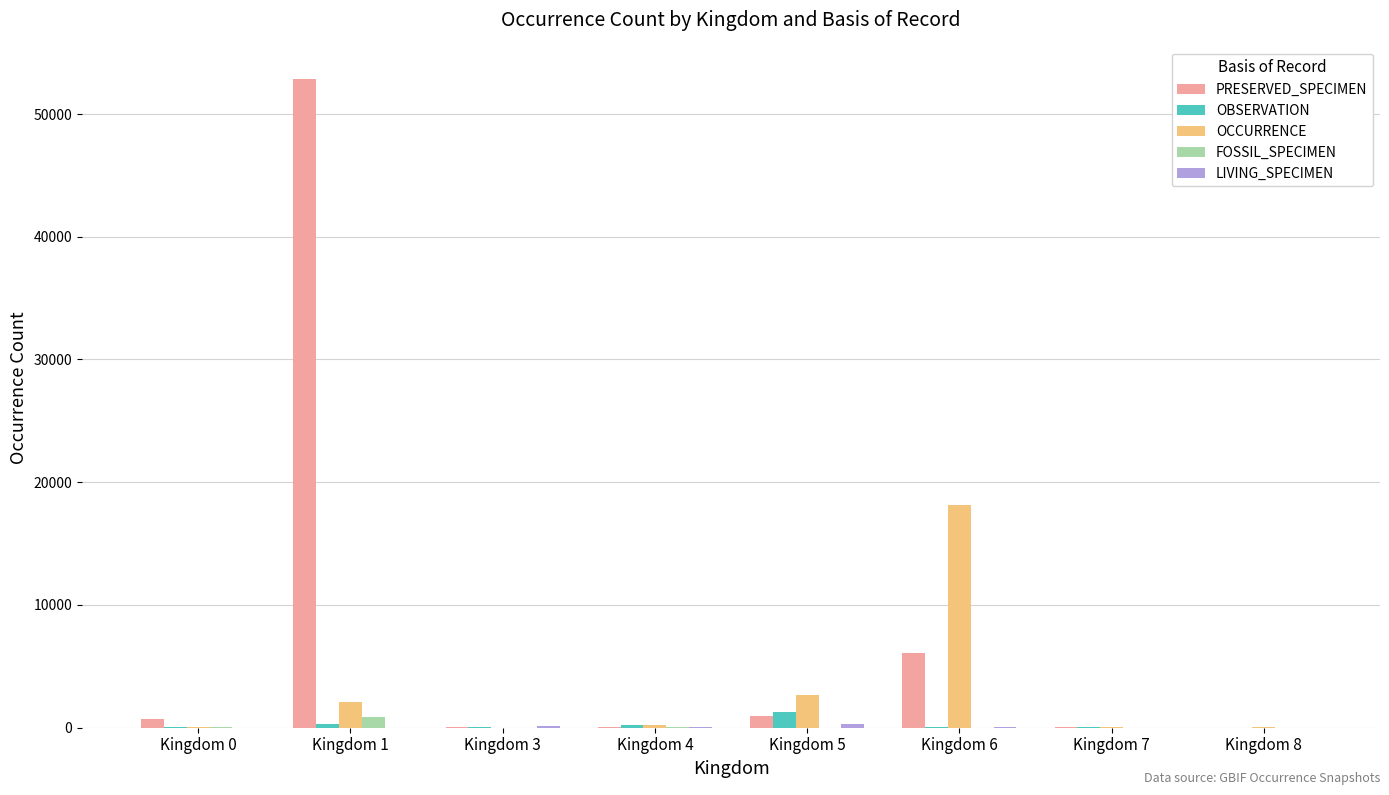

At which category does the chart reach its peak across all series?

Kingdom 1